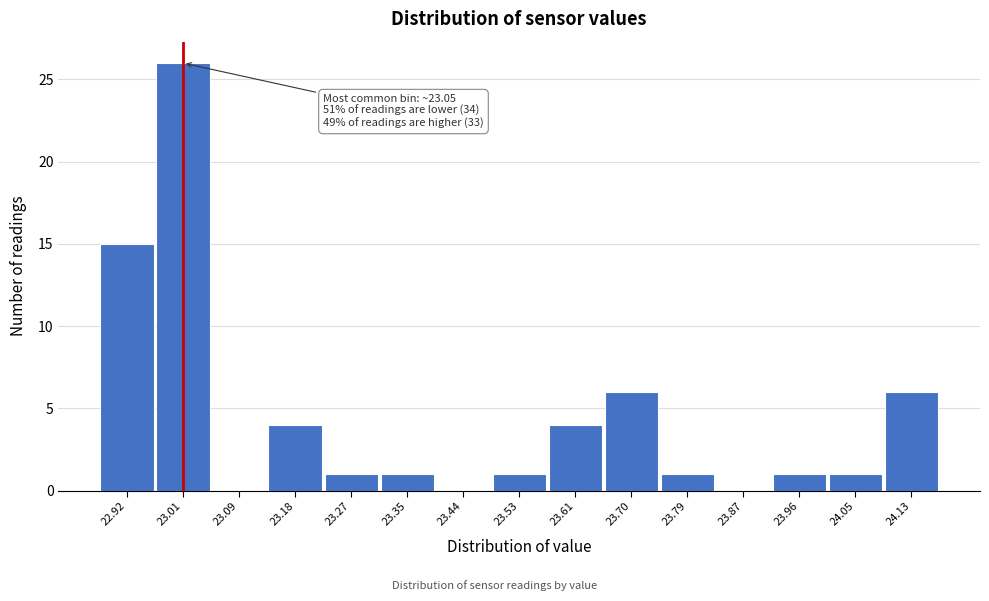

Reading left to right, extract all data points from this chart.

22.92=15	23.01=26	23.09=0	23.18=4	23.27=1	23.35=1	23.44=0	23.53=1	23.61=4	23.70=6	23.79=1	23.87=0	23.96=1	24.05=1	24.13=6